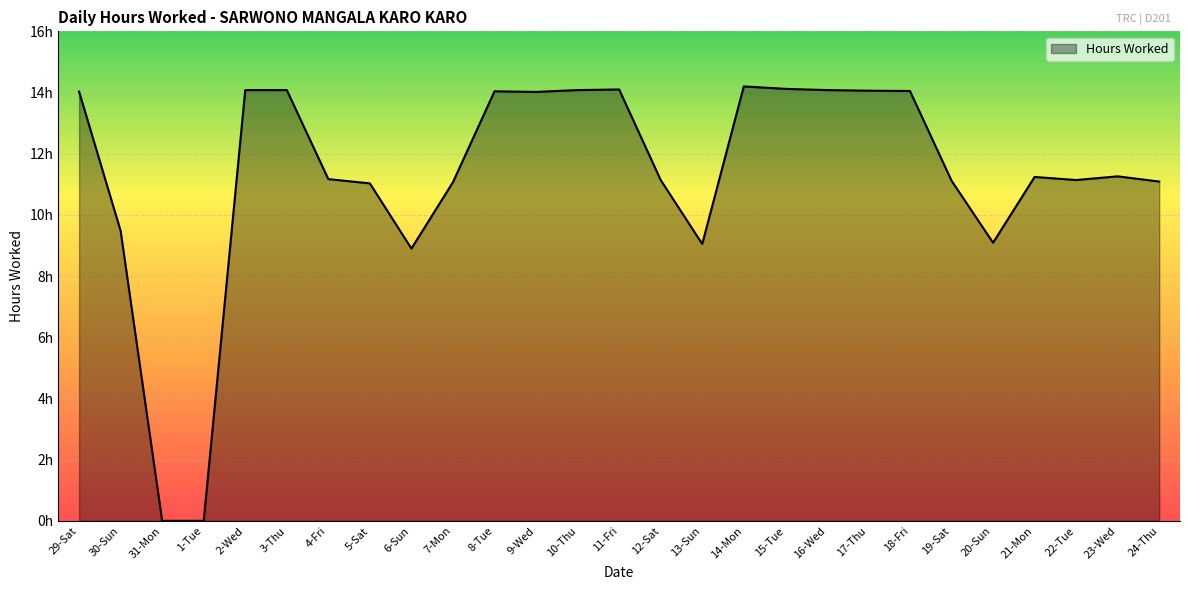

Does the chart display data point markers on the line(s)?

No